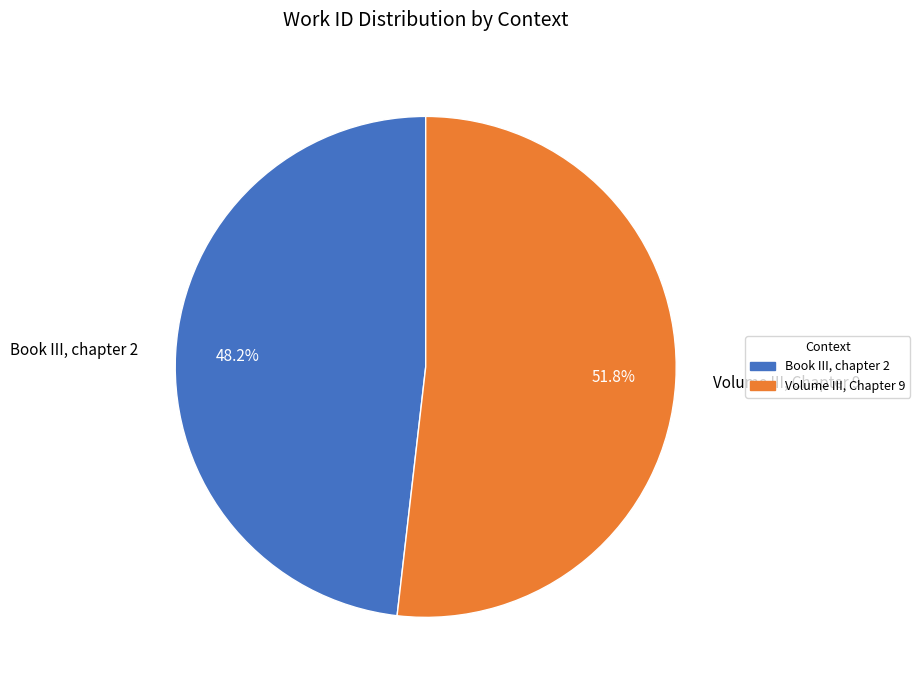

The Volume III, Chapter 9 slice represents 52% of the pie. True or false?

True